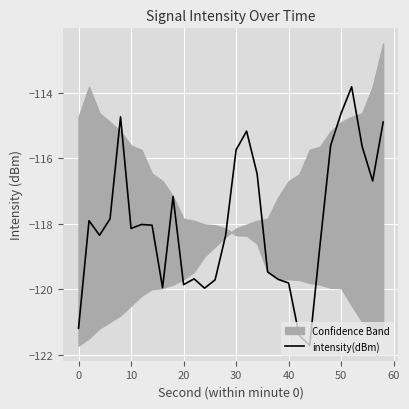

What is the minimum value shown in the chart?

-121.7